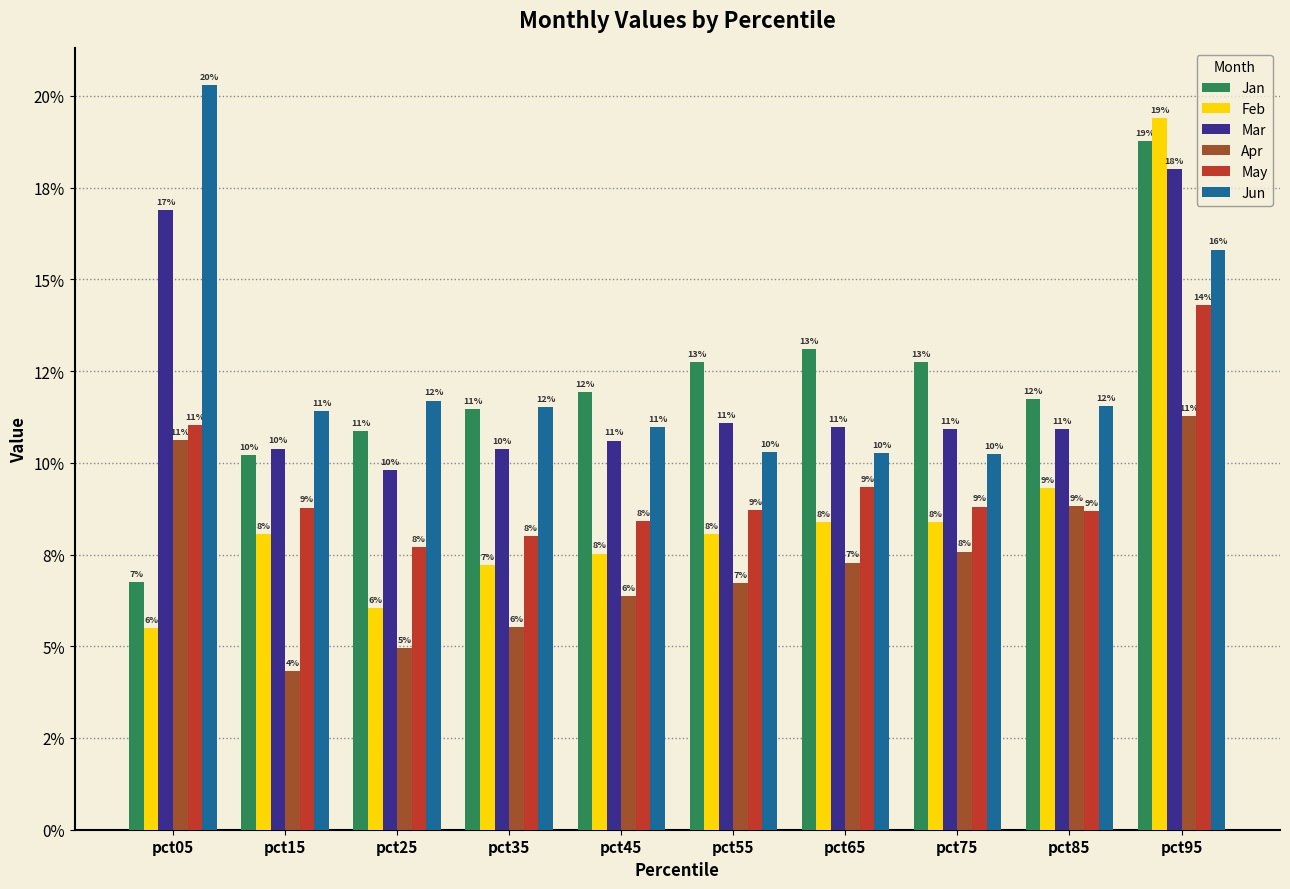

Does the chart contain any negative values?

No